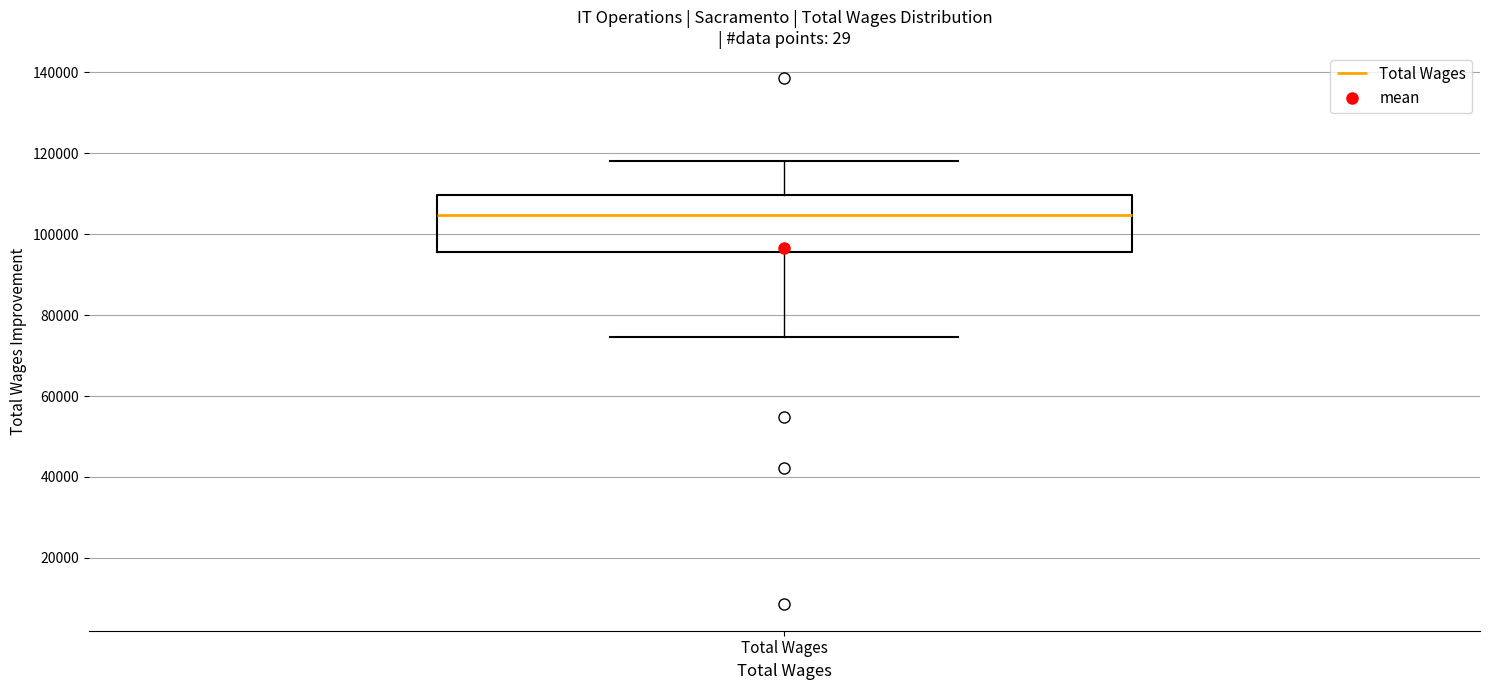

Transcribe this box plot: give where the median line is, the range the box spans, and where the two whiskers end, as read against the y-axis. The values are not printed on the chart, so give them approximately, as read against the axis.

median 104000, box 96000 to 110000, whiskers 74000 to 118000